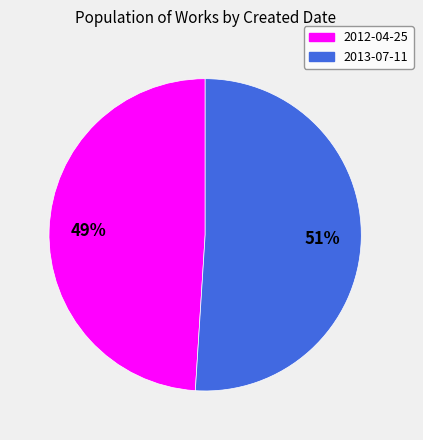

What is the ratio of the value at 2013-07-11 to the value at 2012-04-25?

1.0